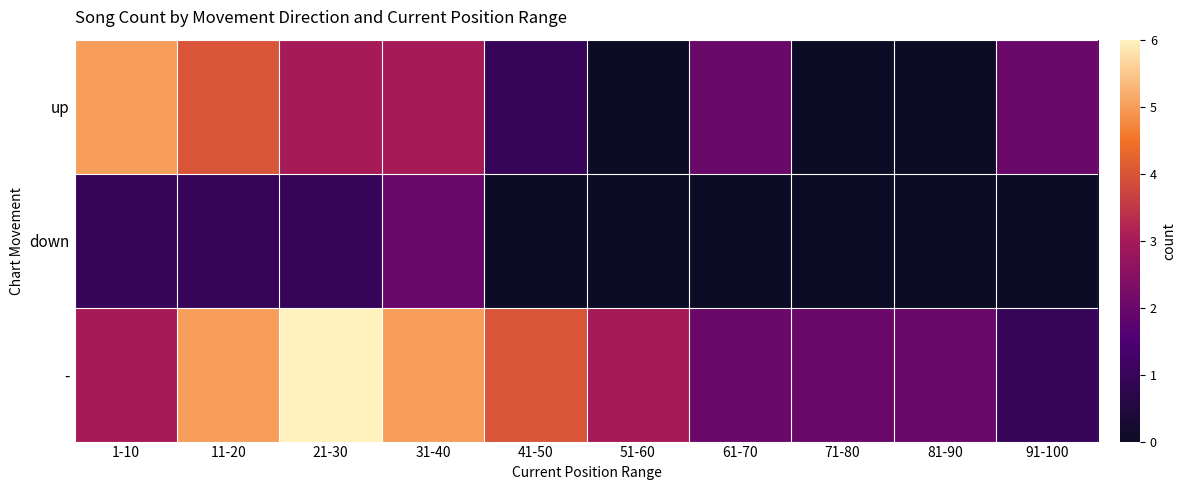

Reading left to right, extract all data points from this chart.

up: 1-10=5	11-20=4	21-30=3	31-40=3	41-50=1	51-60=0	61-70=2	71-80=0	81-90=0	91-100=2
down: 1-10=1	11-20=1	21-30=1	31-40=2	41-50=0	51-60=0	61-70=0	71-80=0	81-90=0	91-100=0
-: 1-10=3	11-20=5	21-30=6	31-40=5	41-50=4	51-60=3	61-70=2	71-80=2	81-90=2	91-100=1